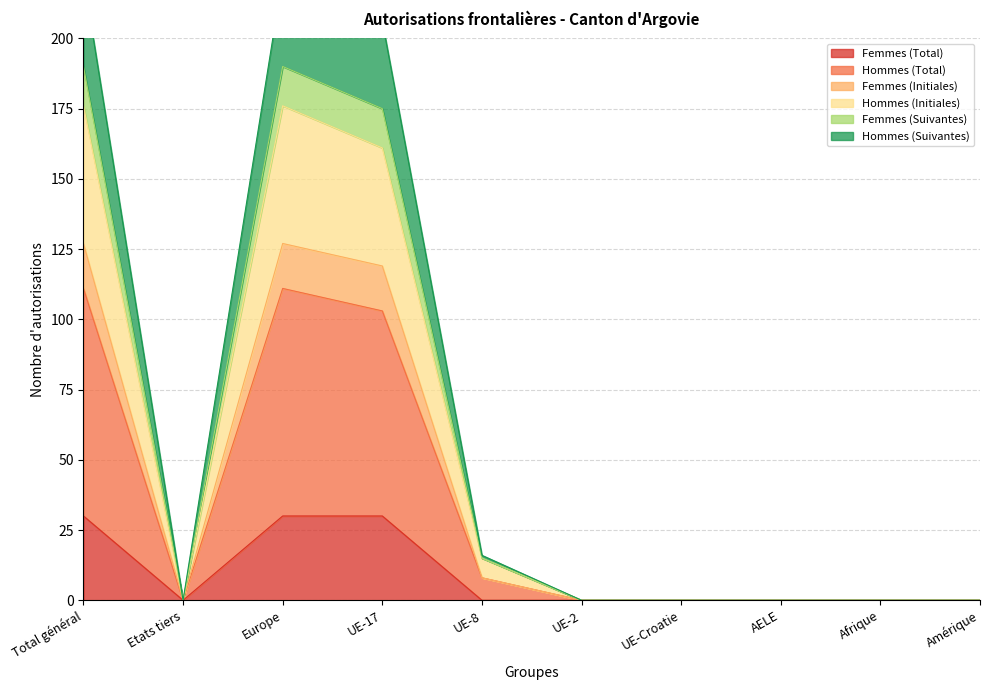

True or false: Hommes (Total) and Hommes (Initiales) intersect in this chart.

False